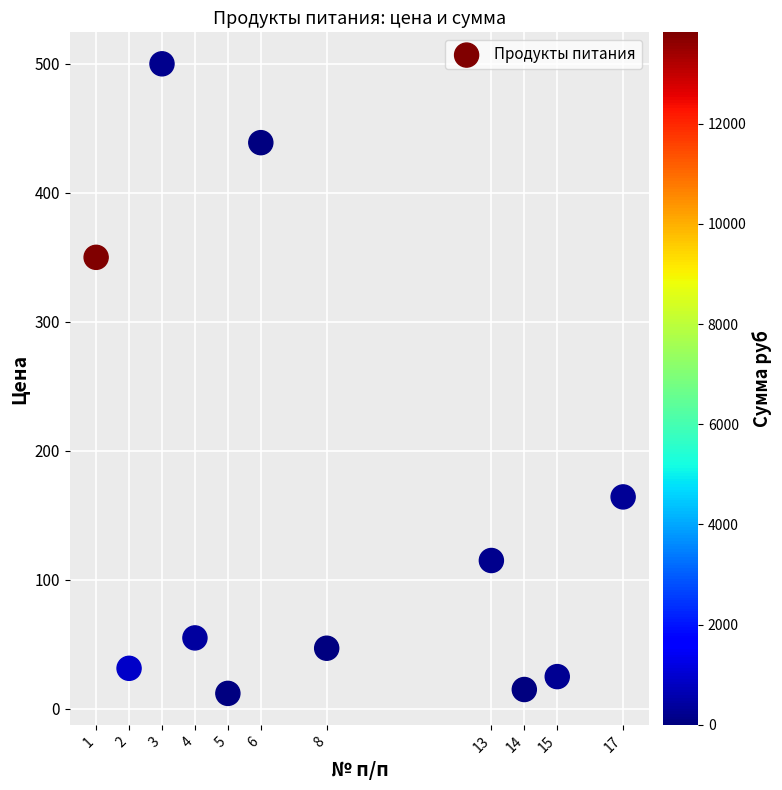

What is the average X value?

8.0